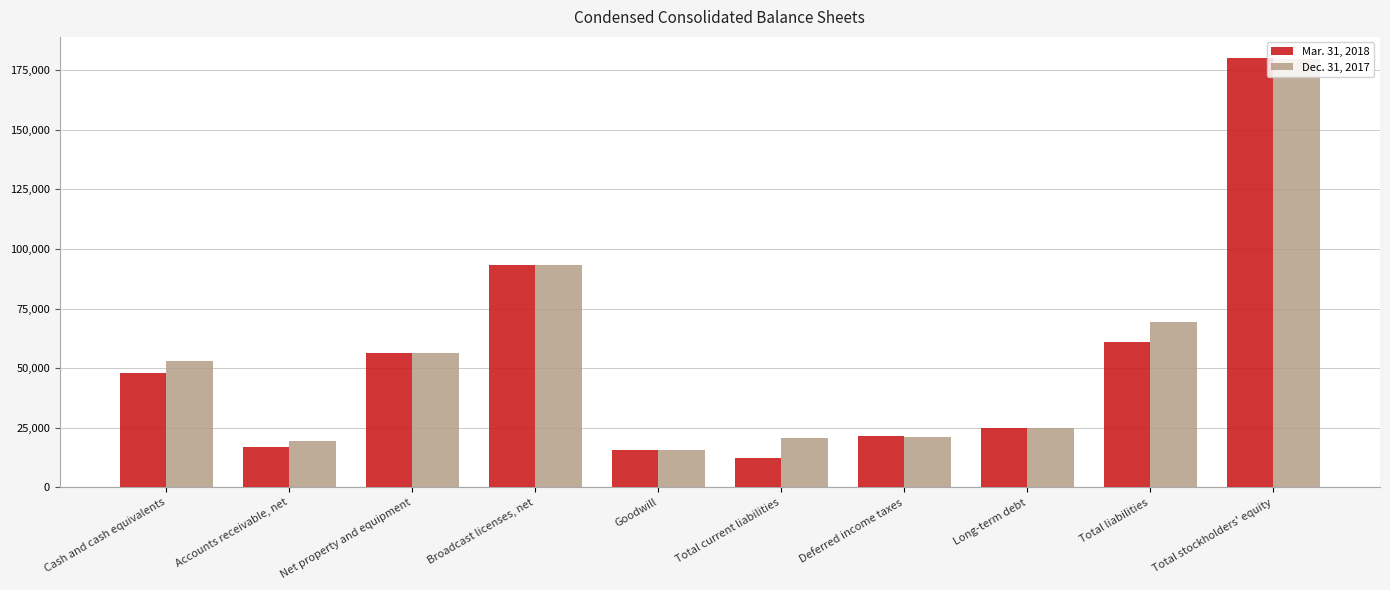

Where is Dec. 31, 2017 nearest to the value 97511?

Broadcast licenses, net